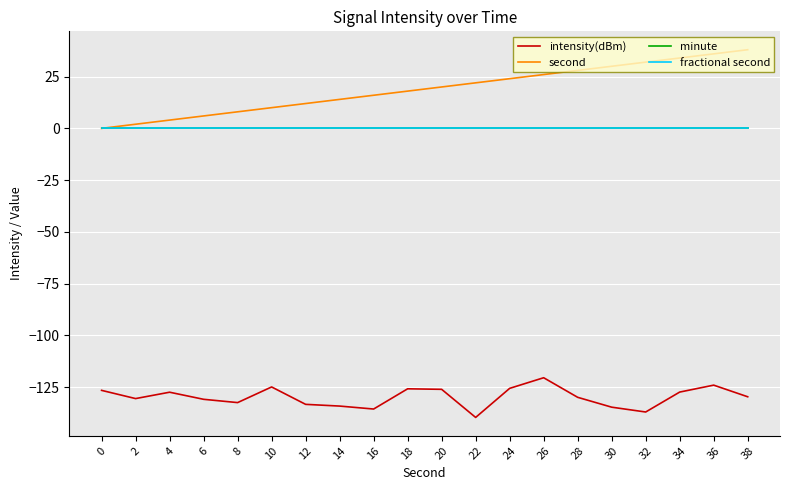

Which has a higher value, 32 or 10?

10